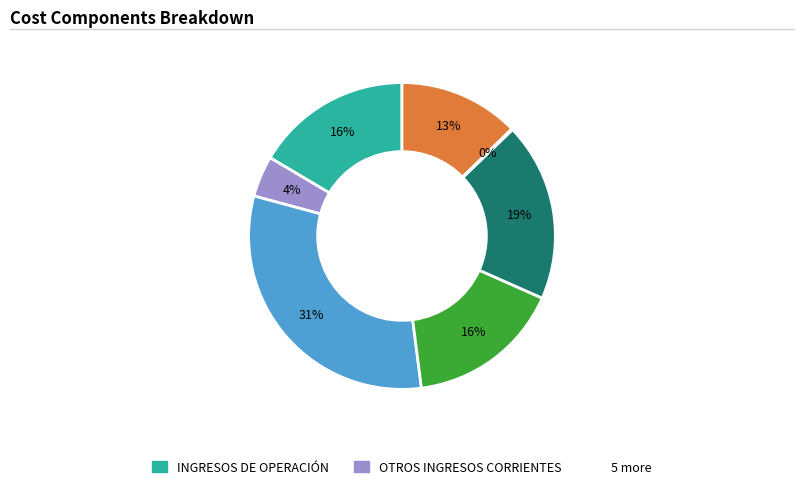

Does any single category account for the majority?

No